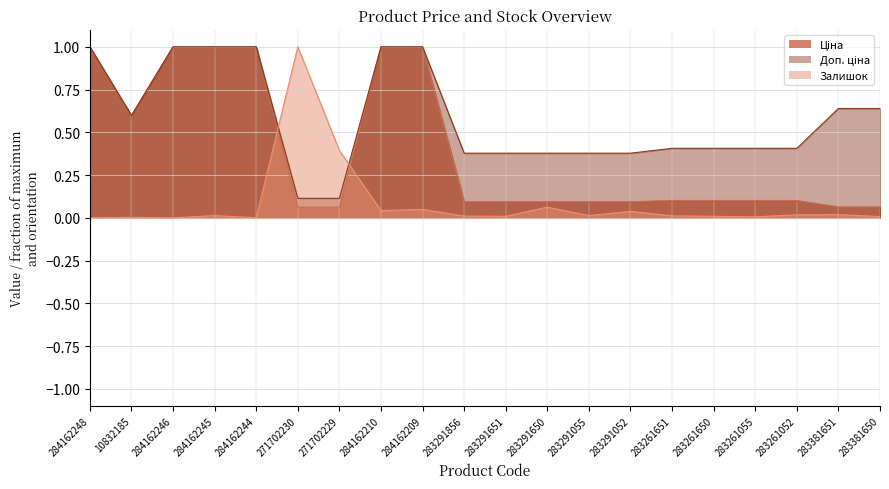

How many positive values does the Залишок series have?

17